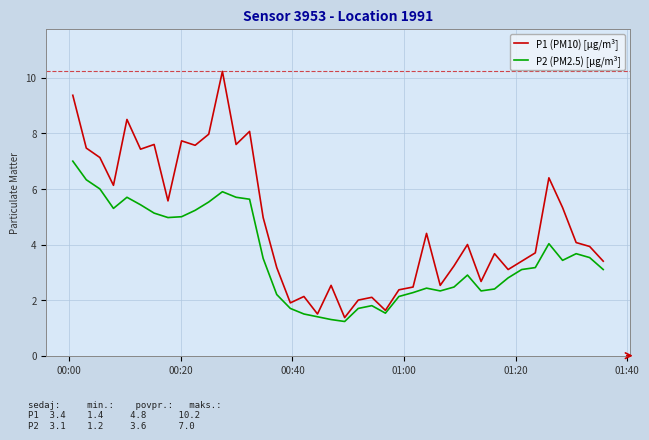

What is the maximum value shown in the chart?

10.2